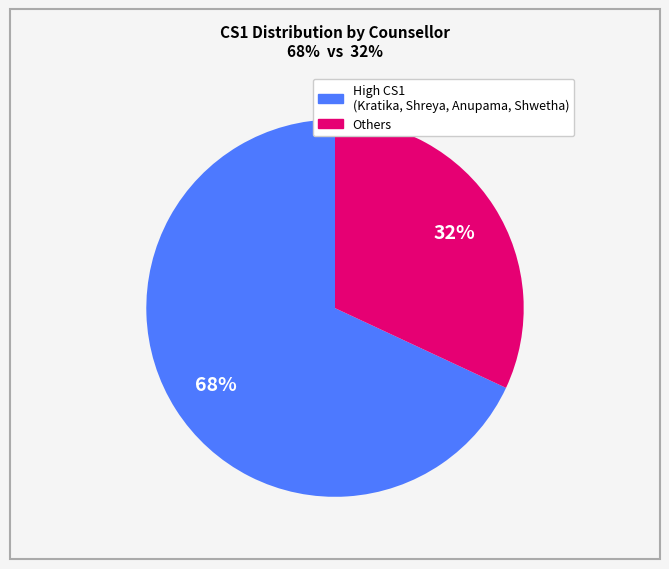

Does any single category account for the majority?

Yes